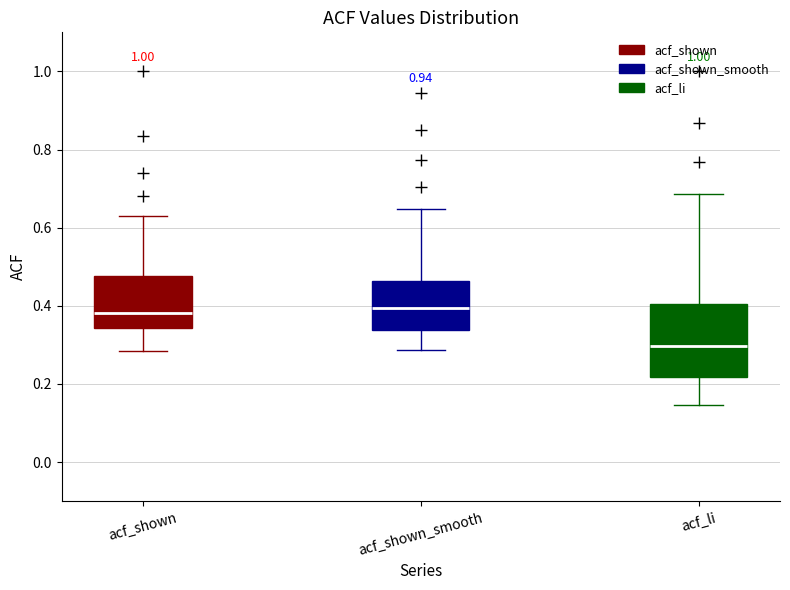

Which box's median line is the lowest?

acf_li